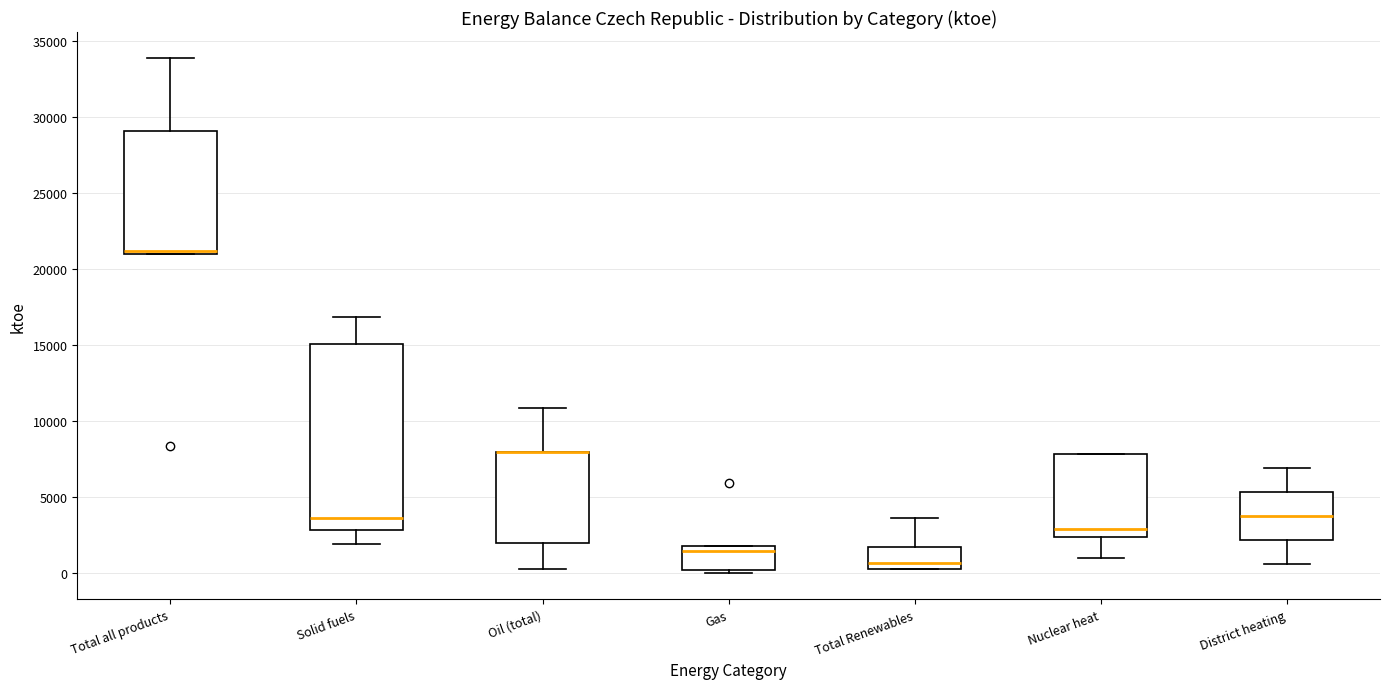

Comparing the boxes themselves (not the whiskers), which one is the tallest?

Solid fuels